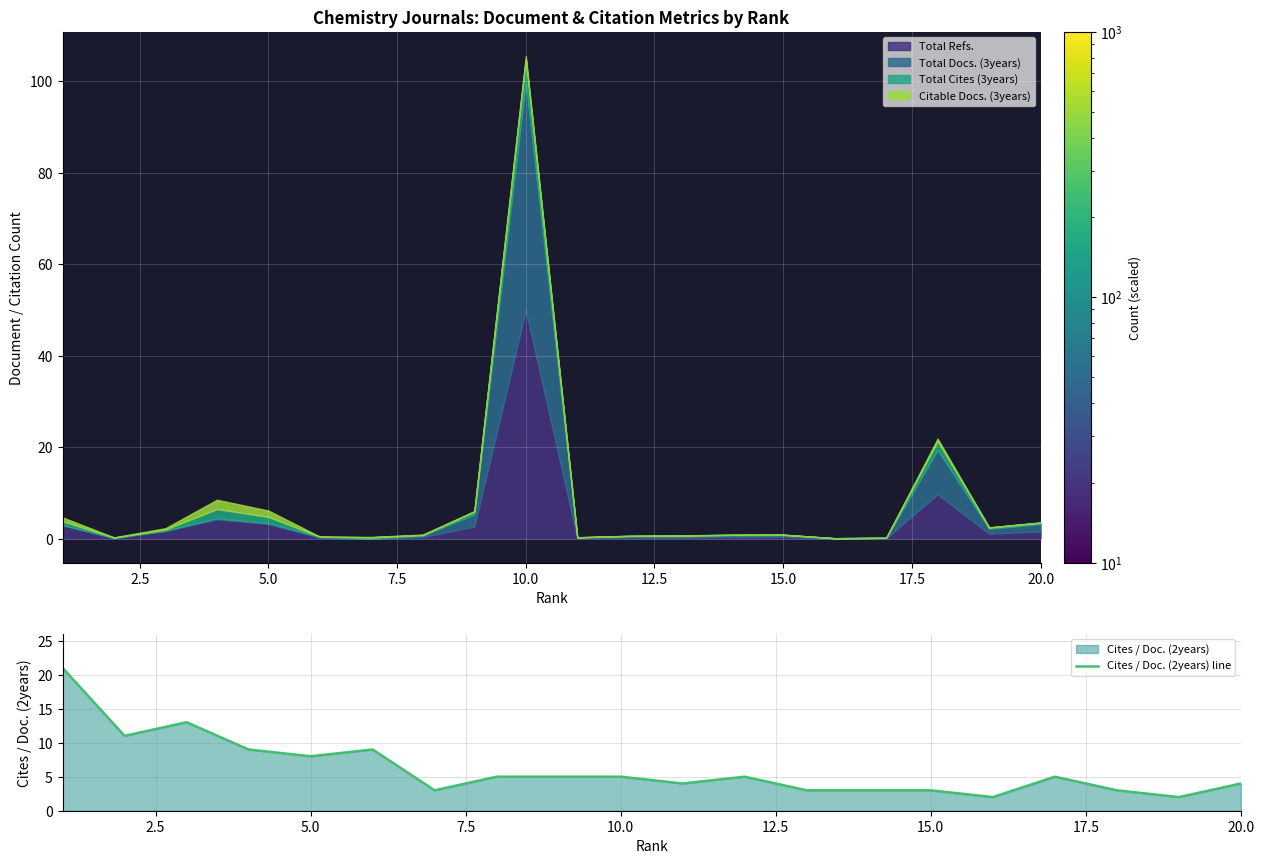

What is the maximum value for Total Refs.?

50.0